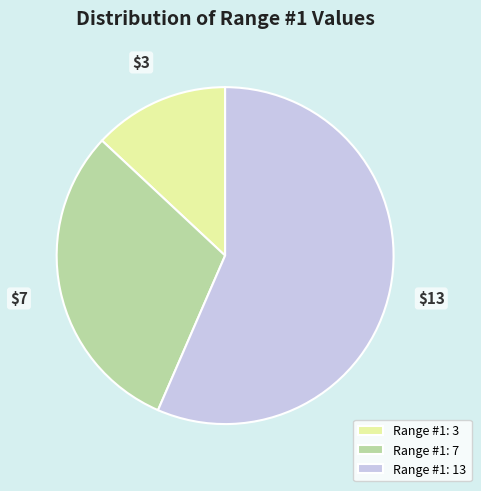

Count the number of slices in the pie.

3